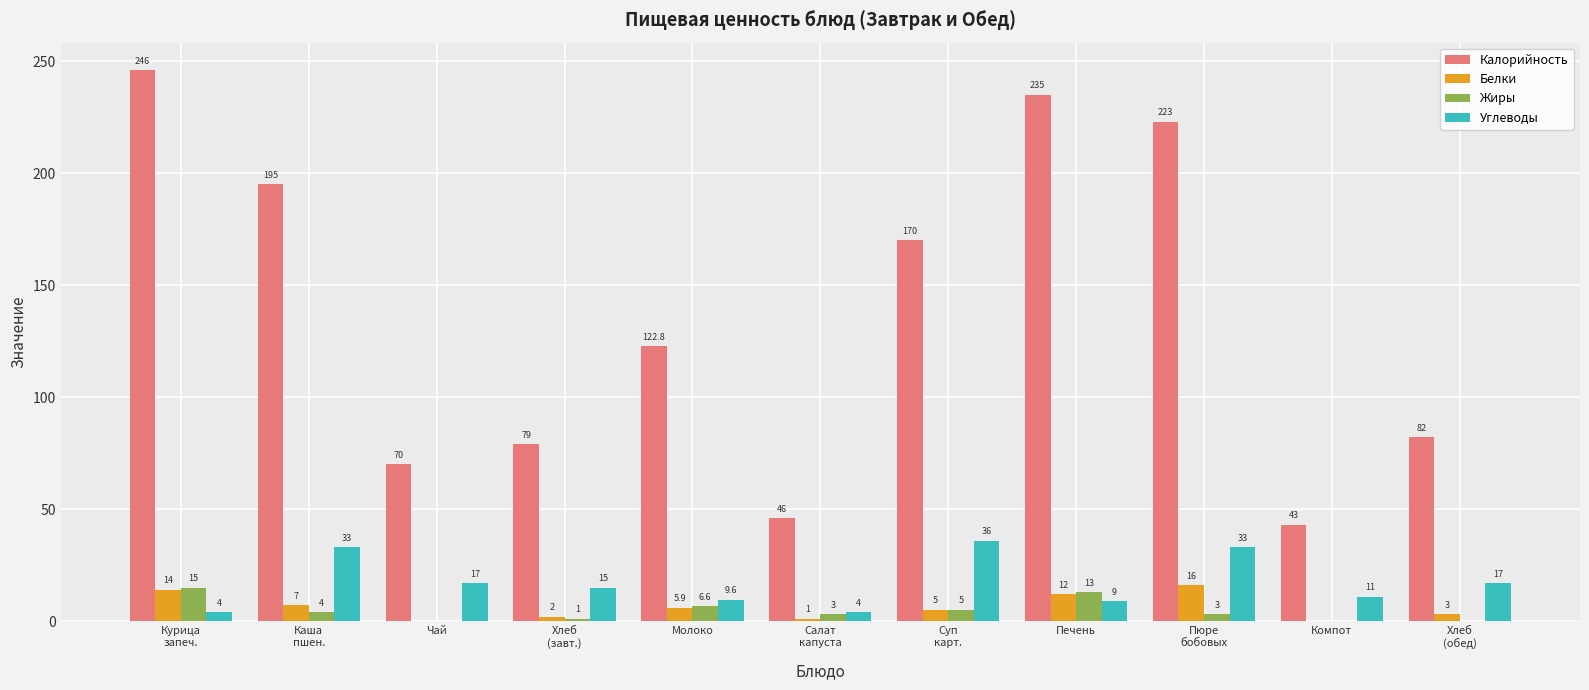

Where is Калорийность nearest to the value 144?

Молоко